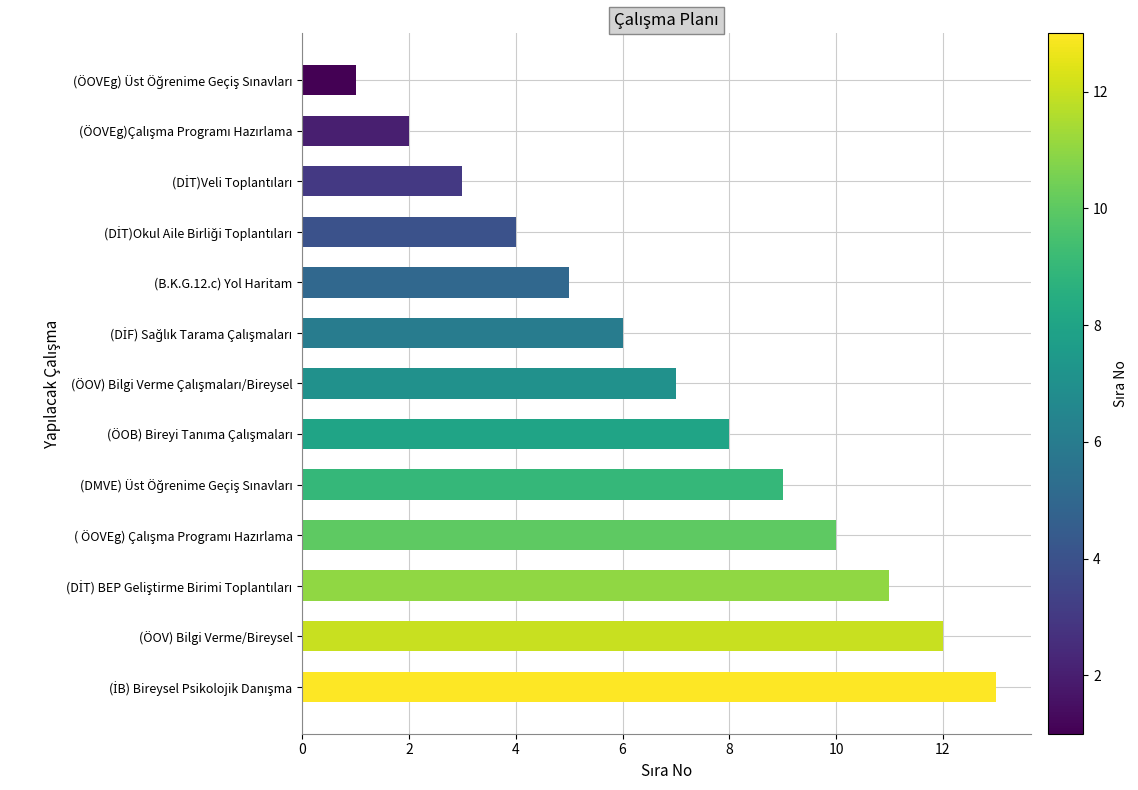

What is the smallest value displayed?

1